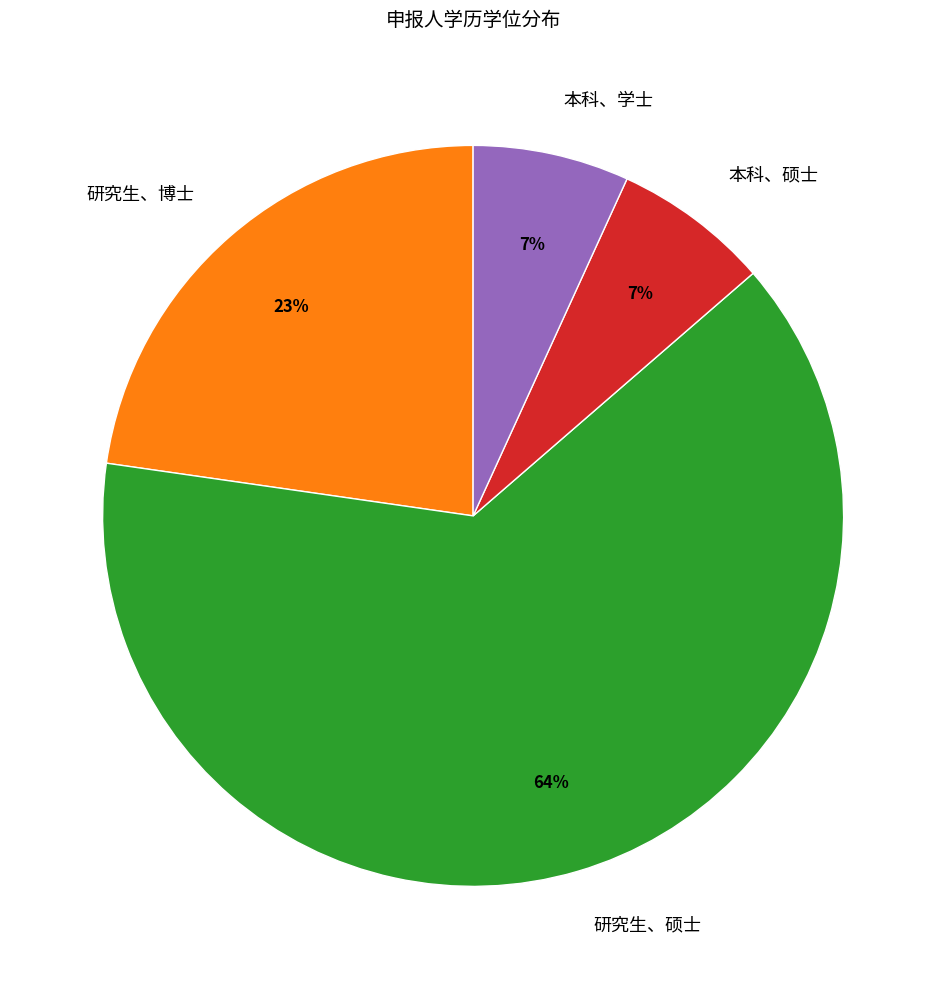

Which slice is the largest?

研究生、硕士